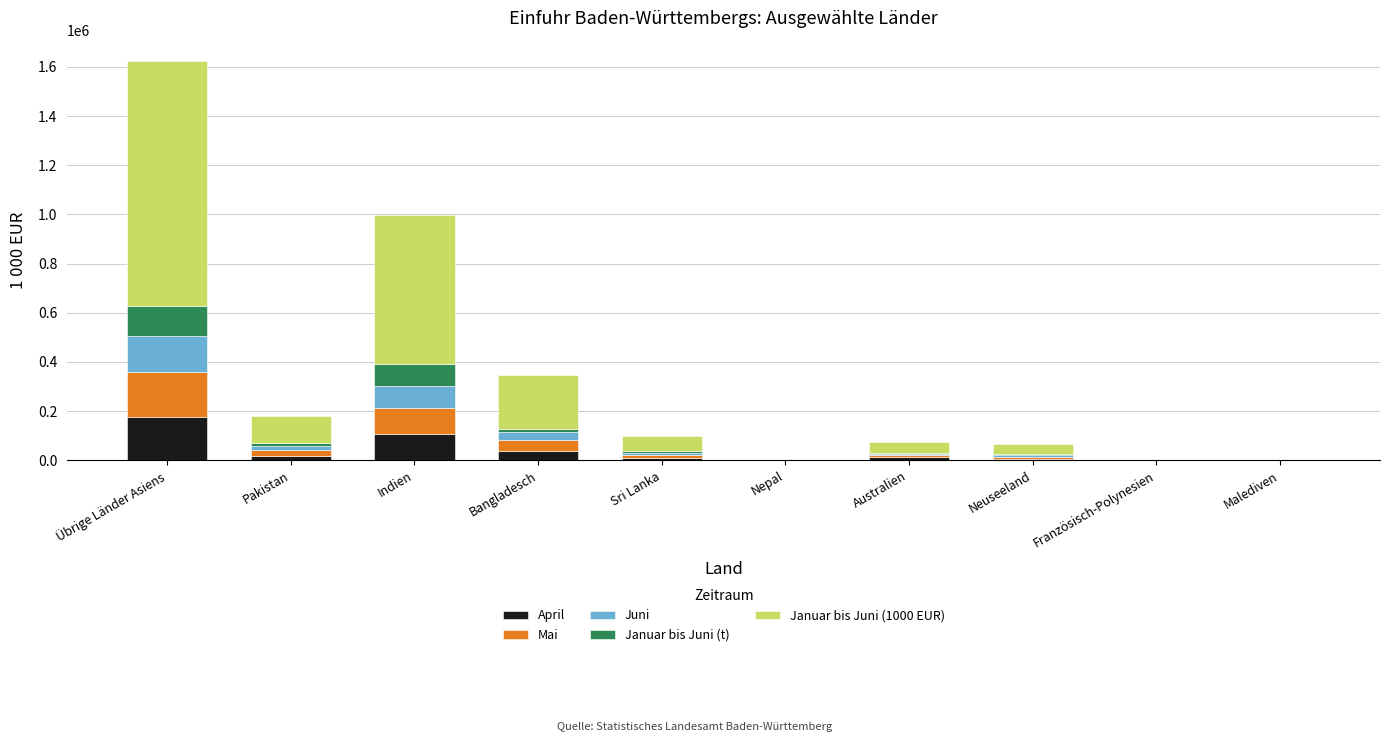

How many data points does each series have?

10